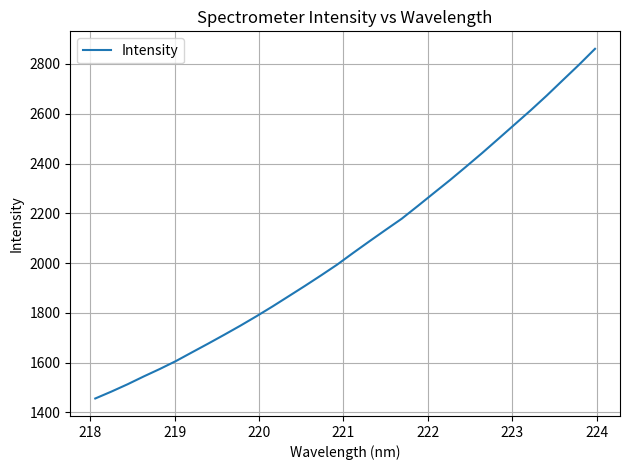

True or false: the data has more than 2 interior local peaks.

False